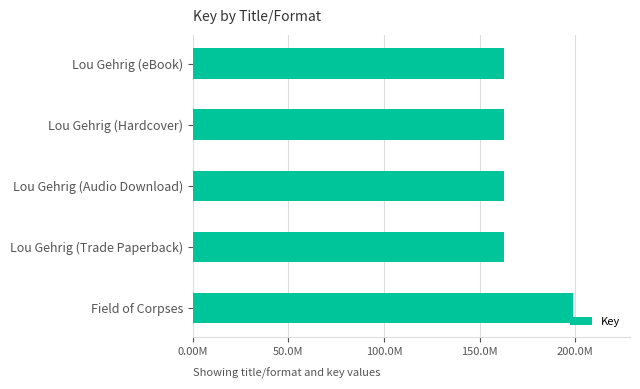

Are the bars horizontal?

Yes